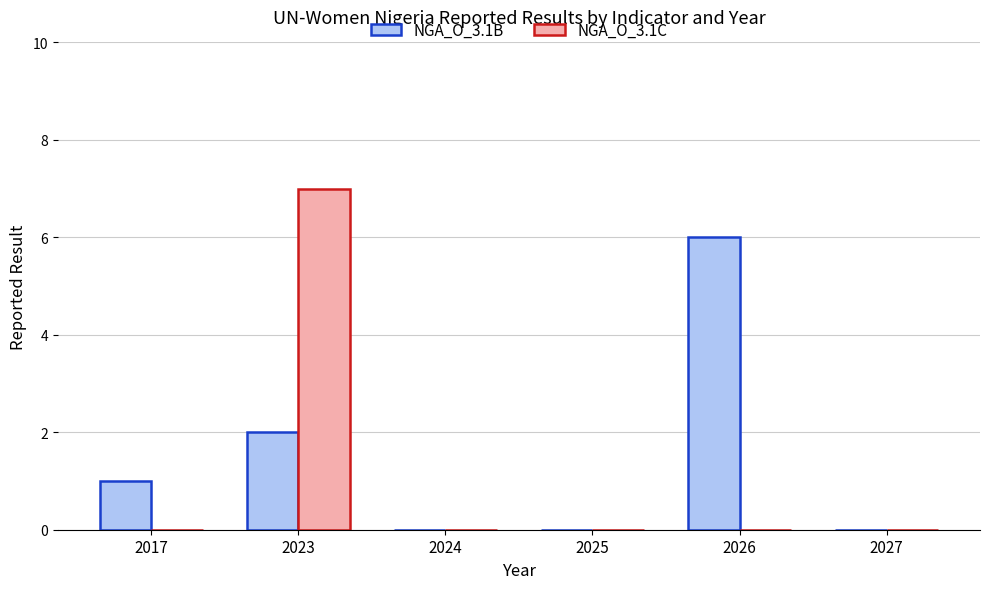

Which category has the highest value in the NGA_O_3.1B series?

2026